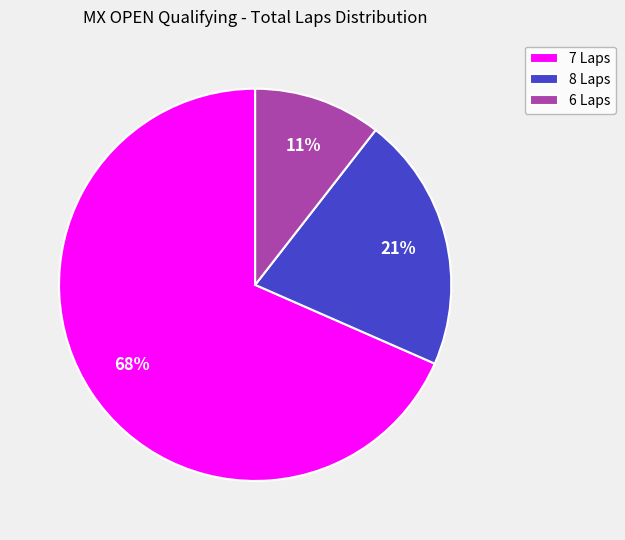

To the nearest percent, what portion does 6 Laps represent?

11%